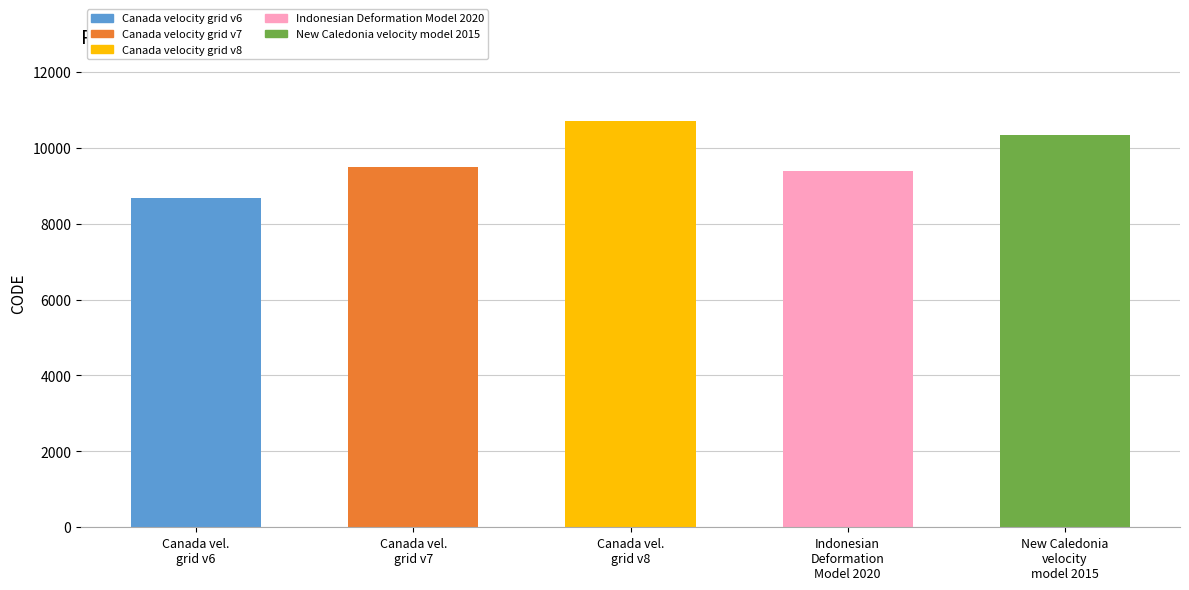

Approximately how many times larger is the value at New Caledonia
velocity
model 2015 compared to Indonesian
Deformation
Model 2020?

1.1